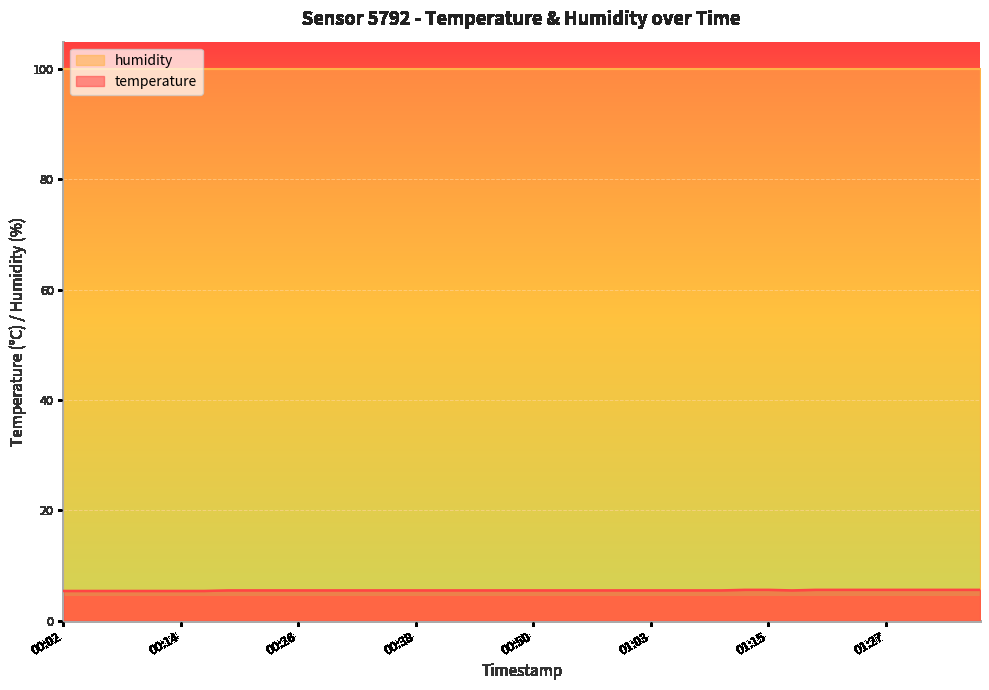

Where is the first local minimum?

01:17